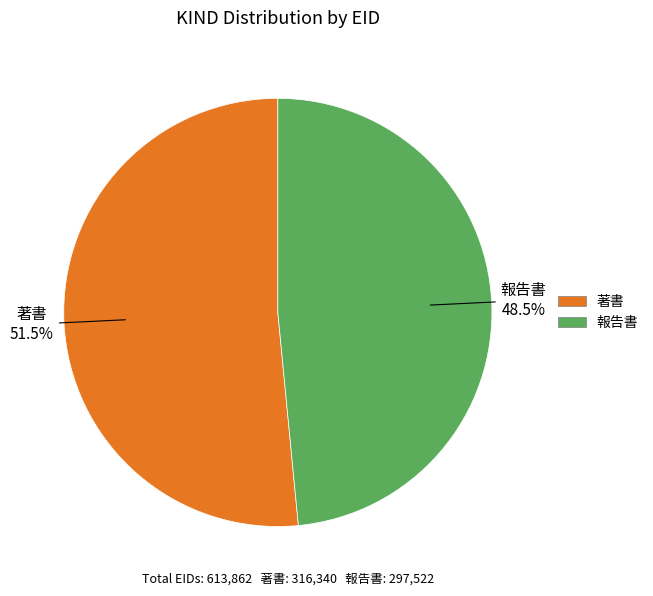

Which category has the smallest portion of the pie?

報告書